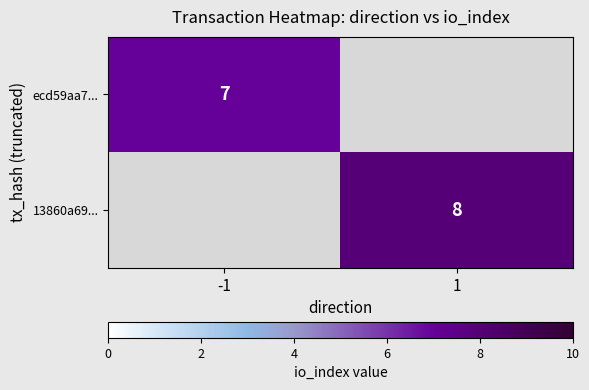

The ecd59aa7... series shows 2 at -1. True or false?

False